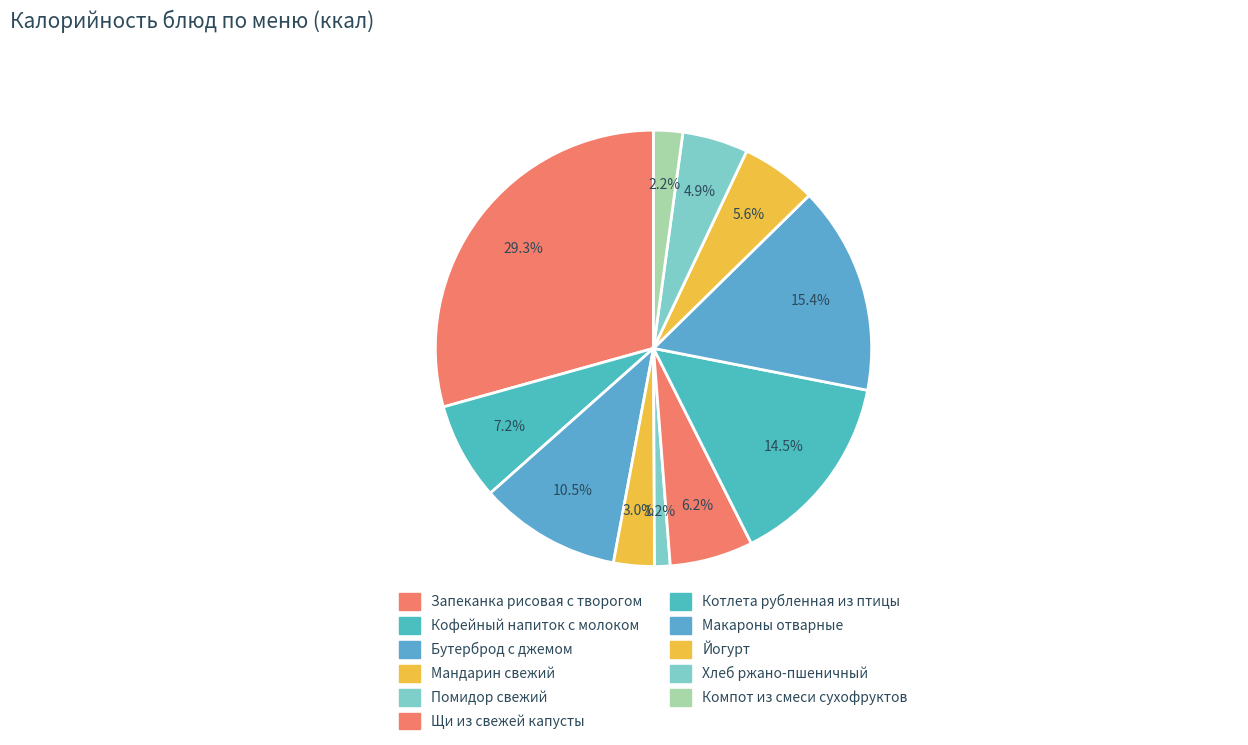

Is there a majority slice in this chart?

No